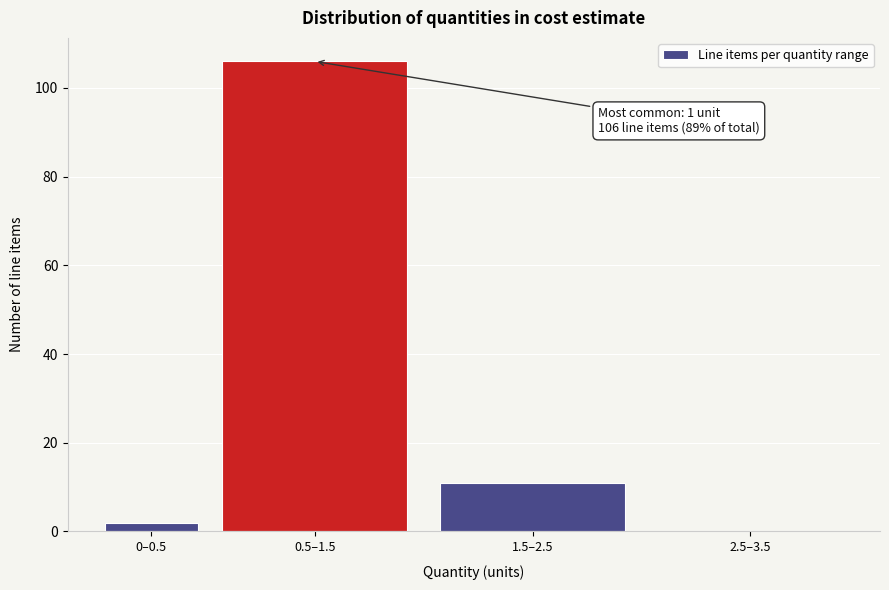

Reading left to right, list all the values displayed in this chart.

0–0.5=2	0.5–1.5=106	1.5–2.5=11	2.5–3.5=0